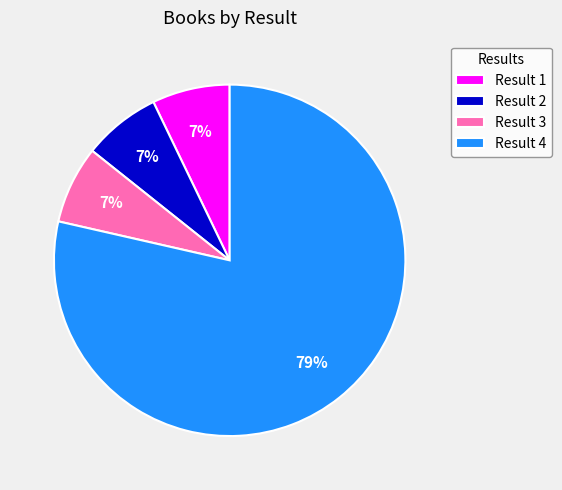

Is it true that Result 4 is 68% of the pie?

False